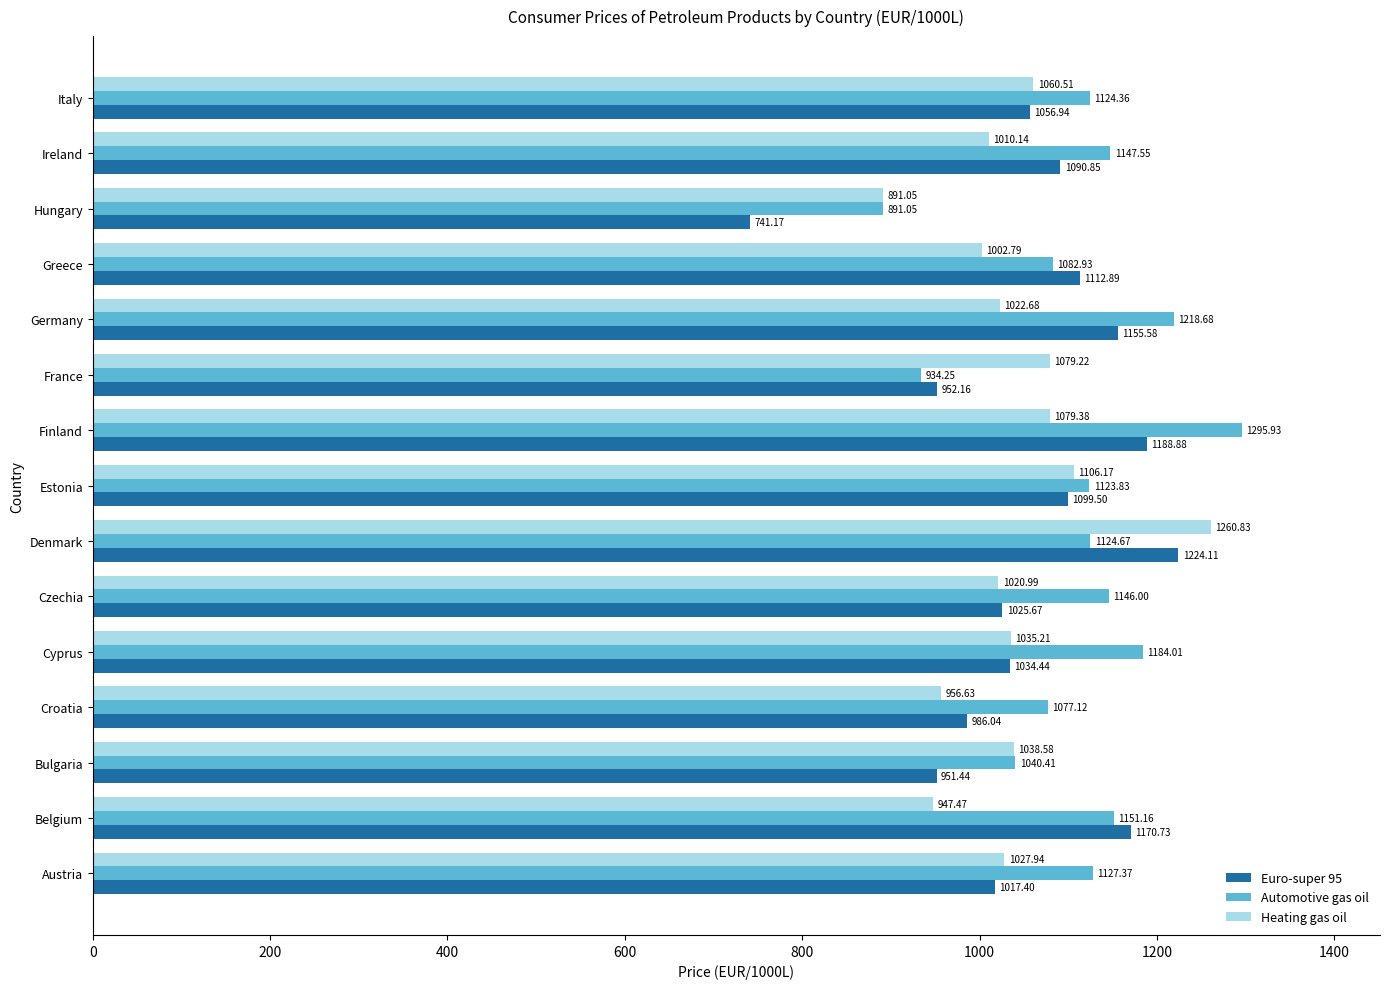

What is the spread (max minus min) of values at Ireland?

137.4